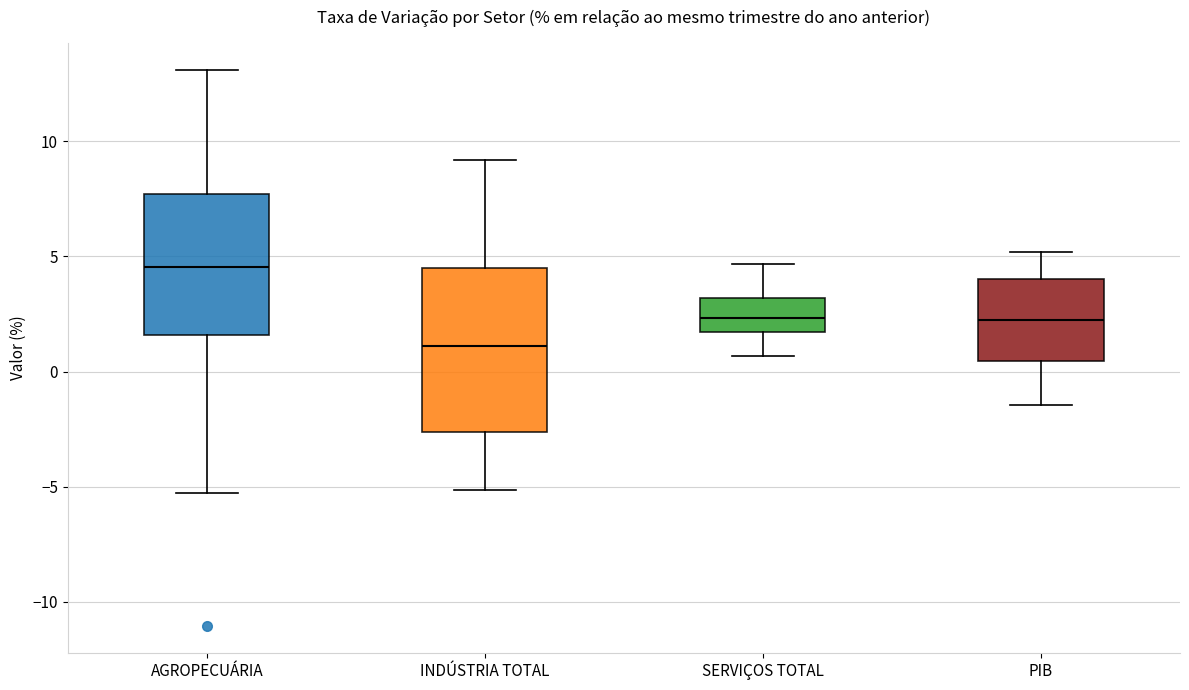

Reading left to right, transcribe this box plot: for each box, give where its median line is, the range the box spans, and where its two whiskers end, as read against the y-axis. The values are not printed on the chart, so give them approximately, as read against the axis.

AGROPECUÁRIA: median 4.5, box 1.5 to 7.5, whiskers -5.5 to 13.0
INDÚSTRIA TOTAL: median 1.0, box -2.5 to 4.5, whiskers -5.0 to 9.0
SERVIÇOS TOTAL: median 2.5, box 1.5 to 3.0, whiskers 0.5 to 4.5
PIB: median 2.0, box 0.5 to 4.0, whiskers -1.5 to 5.0